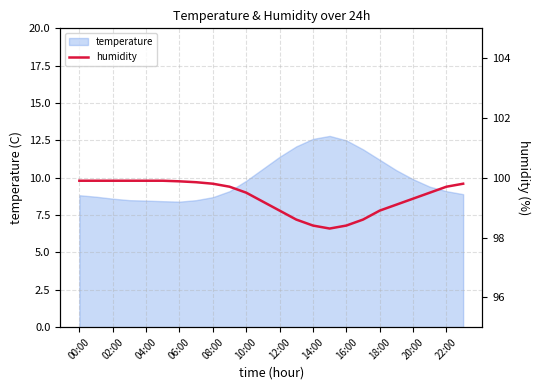

Is it true that temperature equals 8.4 at 14:00?

False